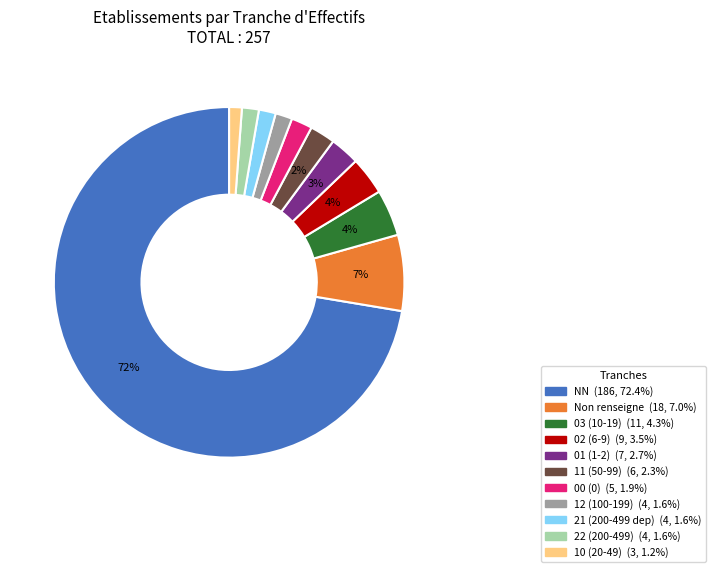

To the nearest percent, what is the average slice percentage?

9%